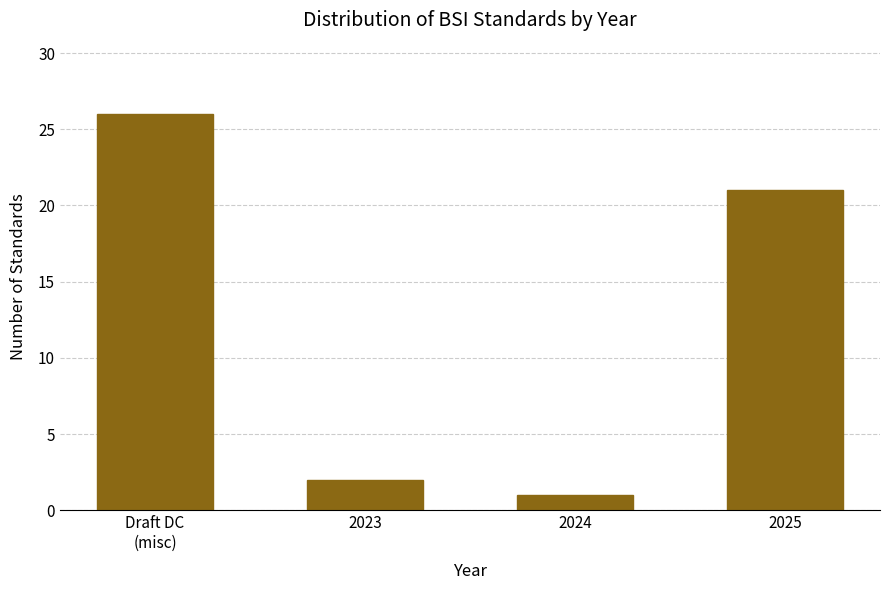

Reading left to right, transcribe all the data shown in this chart.

26	2	1	21